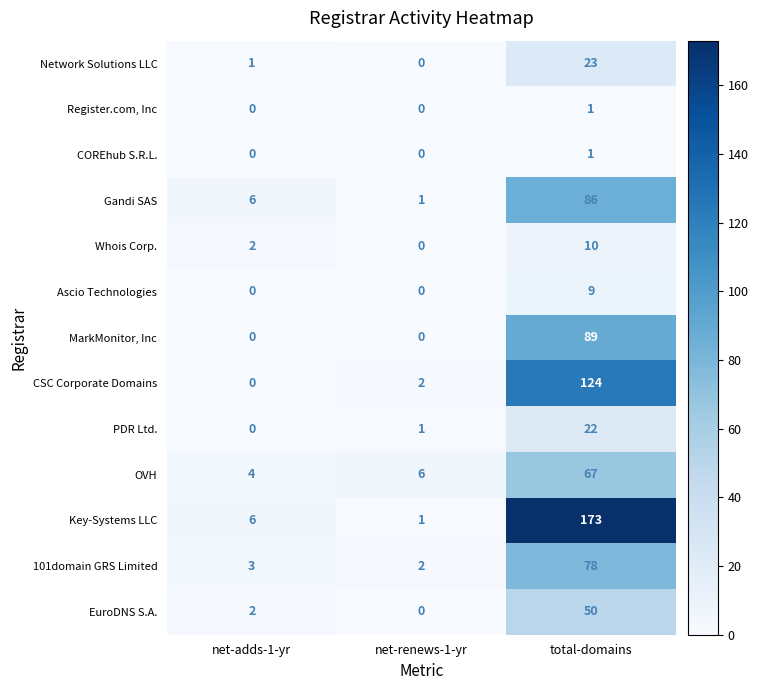

List the labels in order of OVH value, smallest first.

net-adds-1-yr, net-renews-1-yr, total-domains